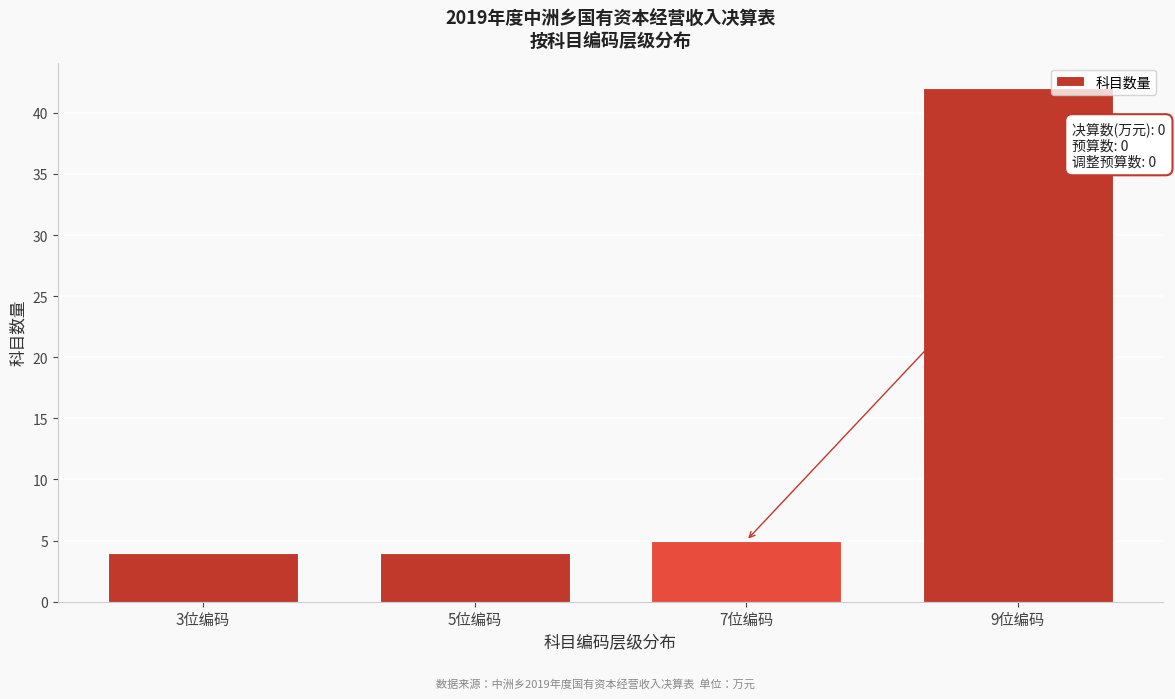

Reading right to left, what are all the values shown in this chart?

42	5	4	4